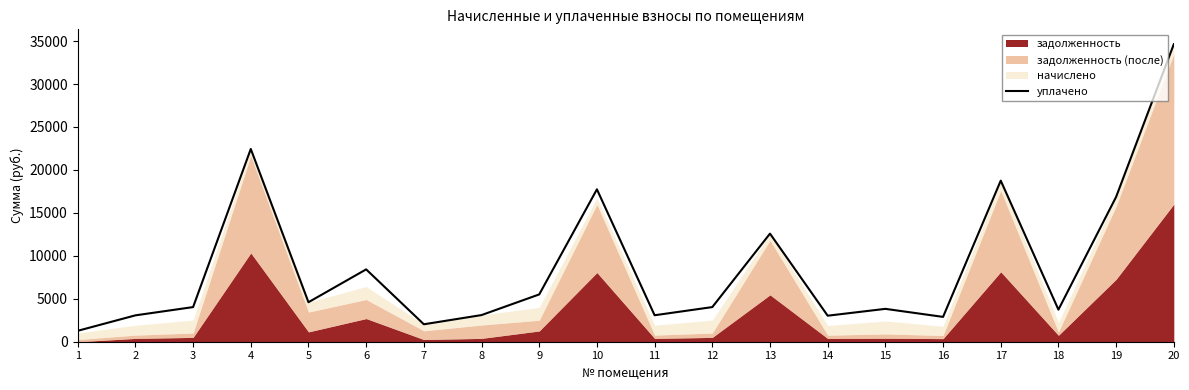

How many lines are shown in the chart?

1